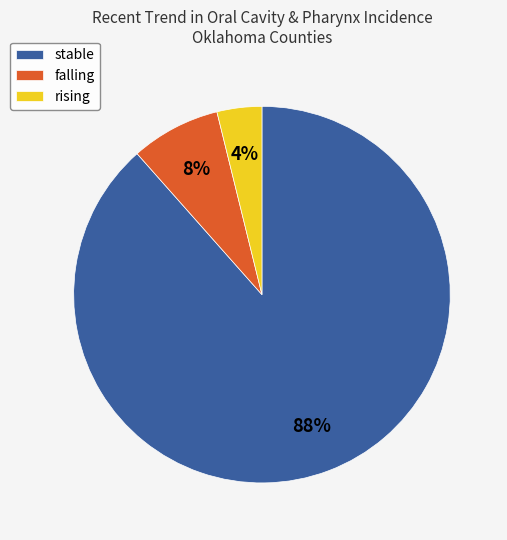

How many segments does this pie chart have?

3